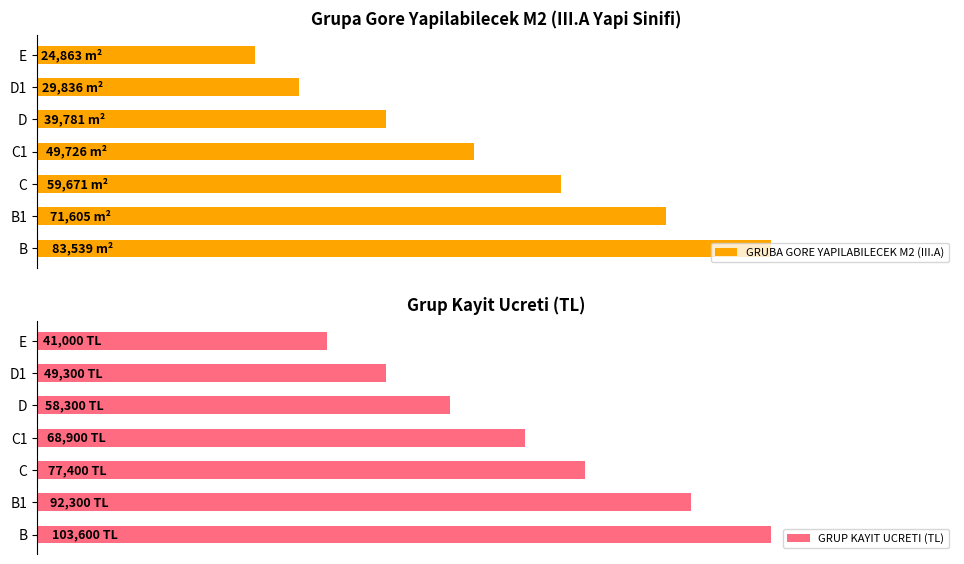

What is the minimum value shown in the chart?

24862.9